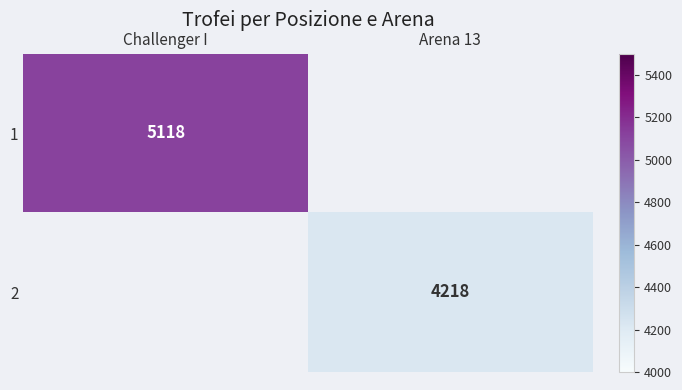

How many values in 2 are above zero?

1